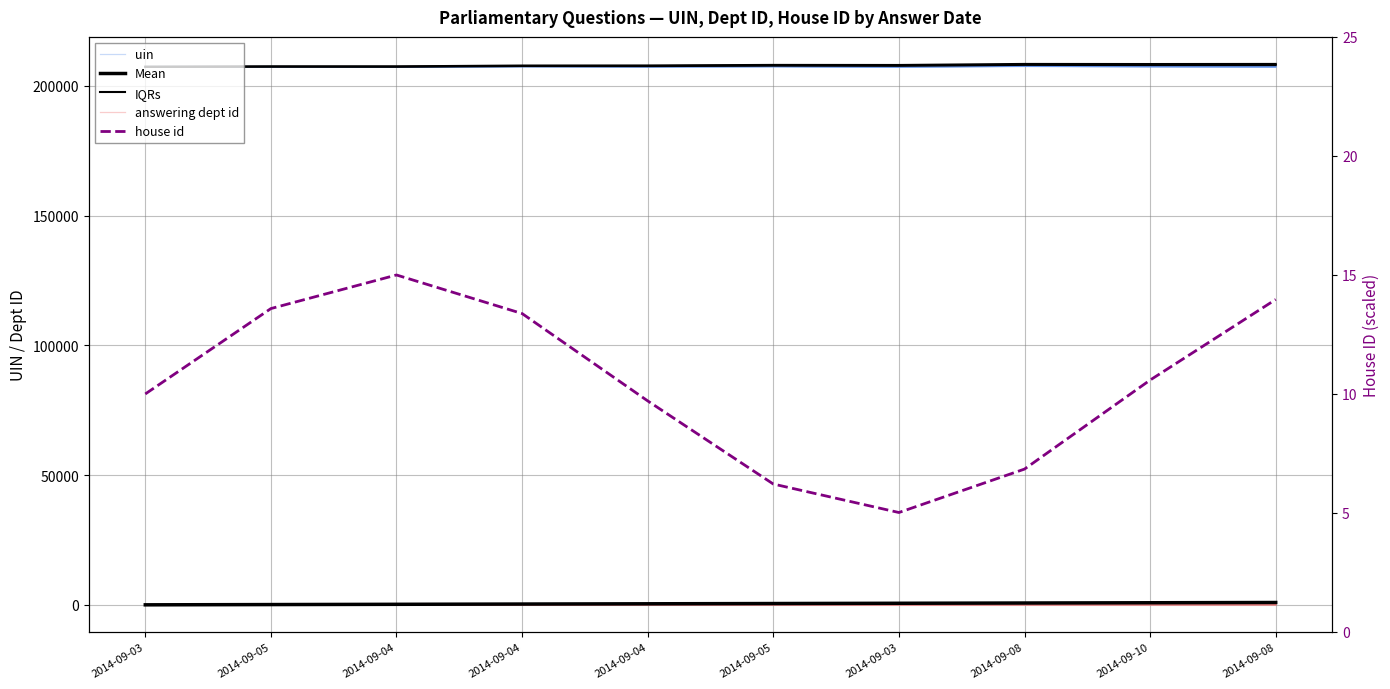

The answering dept id series shows 98.0 at 2014-09-04. True or false?

True